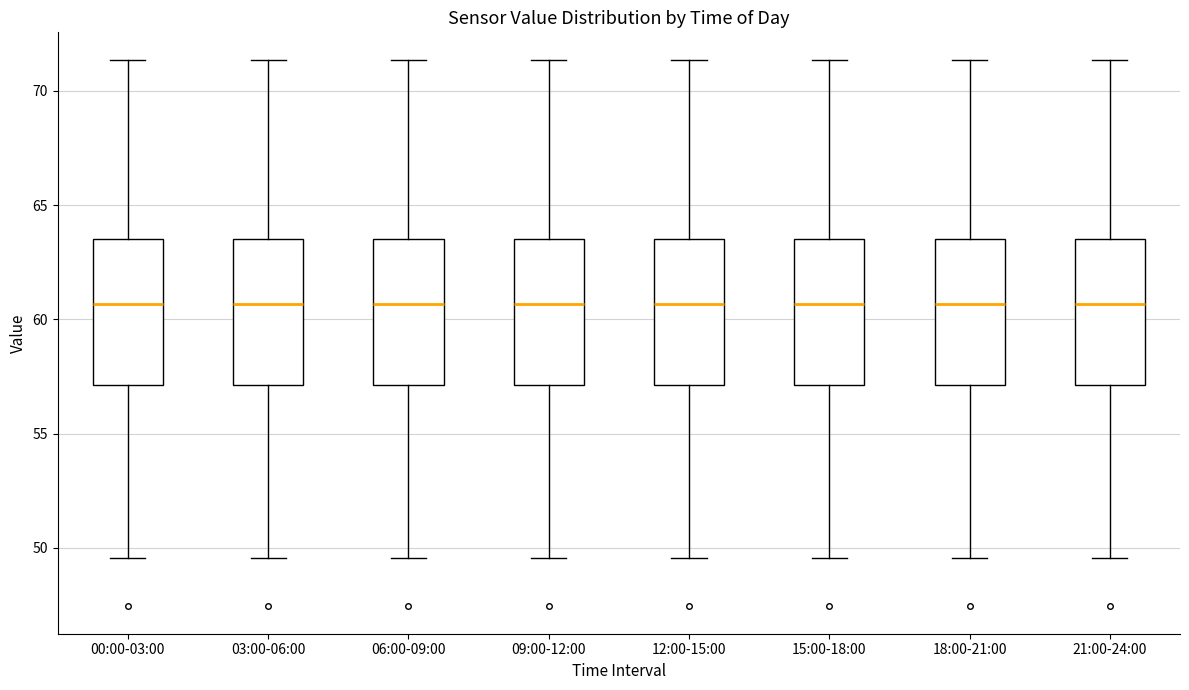

Reading left to right, transcribe this box plot: for each box, give where its median line is, the range the box spans, and where its two whiskers end, as read against the y-axis. The values are not printed on the chart, so give them approximately, as read against the axis.

00:00-03:00: median 60.5, box 57.0 to 63.5, whiskers 49.5 to 71.5
03:00-06:00: median 60.5, box 57.0 to 63.5, whiskers 49.5 to 71.5
06:00-09:00: median 60.5, box 57.0 to 63.5, whiskers 49.5 to 71.5
09:00-12:00: median 60.5, box 57.0 to 63.5, whiskers 49.5 to 71.5
12:00-15:00: median 60.5, box 57.0 to 63.5, whiskers 49.5 to 71.5
15:00-18:00: median 60.5, box 57.0 to 63.5, whiskers 49.5 to 71.5
18:00-21:00: median 60.5, box 57.0 to 63.5, whiskers 49.5 to 71.5
21:00-24:00: median 60.5, box 57.0 to 63.5, whiskers 49.5 to 71.5